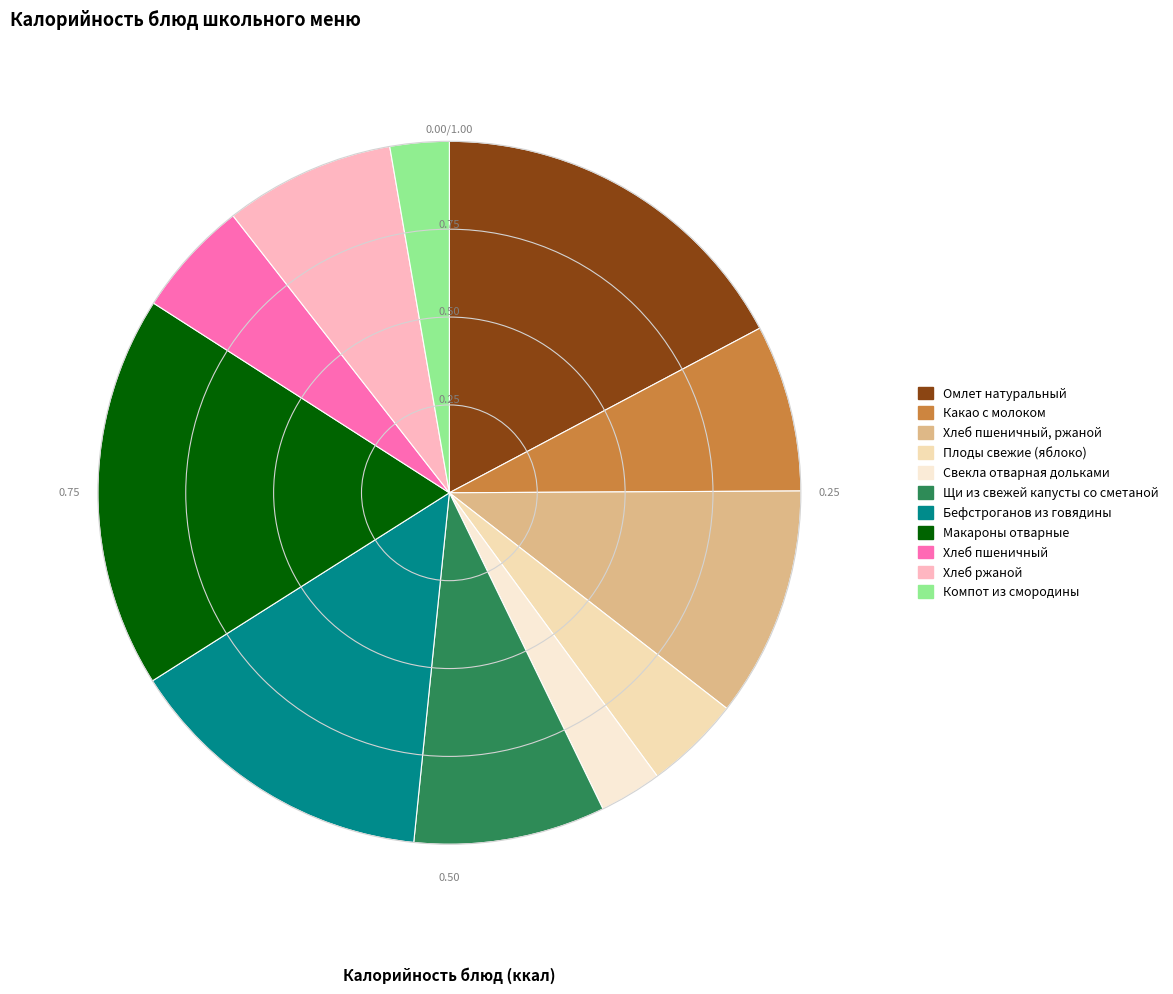

Count the number of slices in the pie.

11